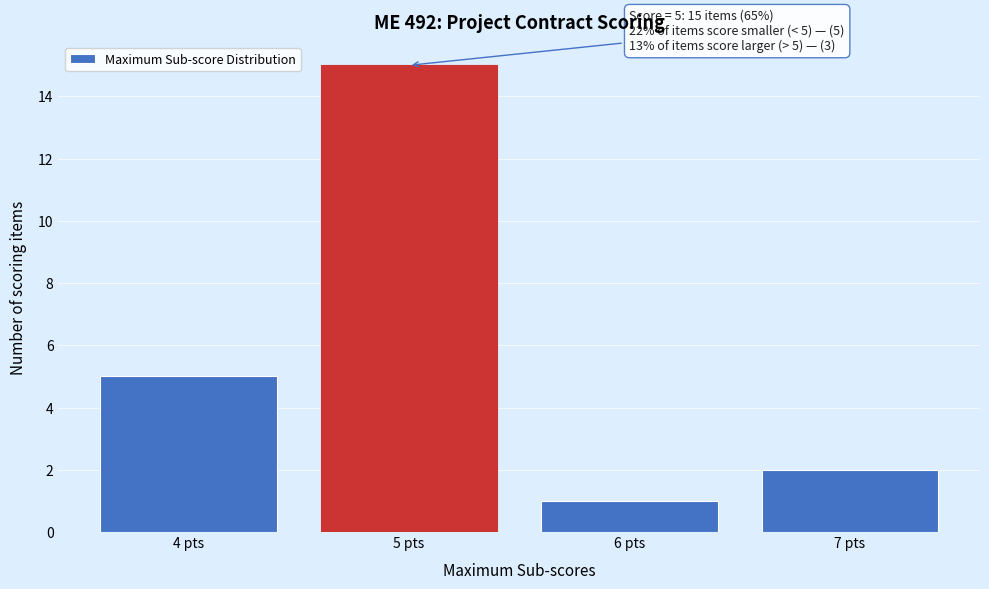

Which range on the x-axis has the tallest bar?

4.5 to 5.5